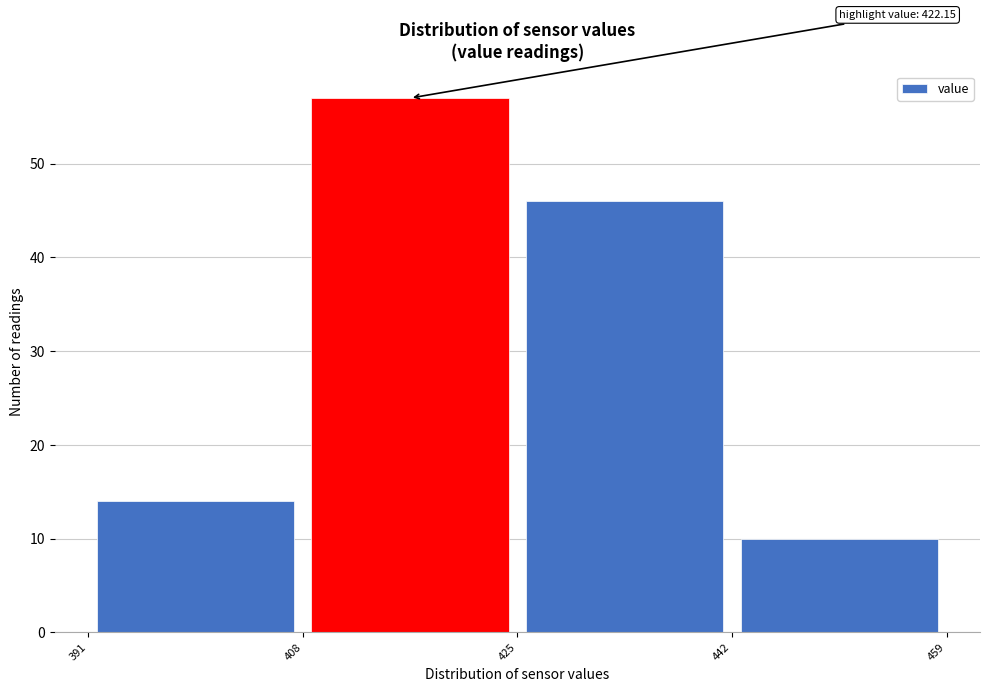

Which range on the x-axis has the tallest bar?

408 to 425